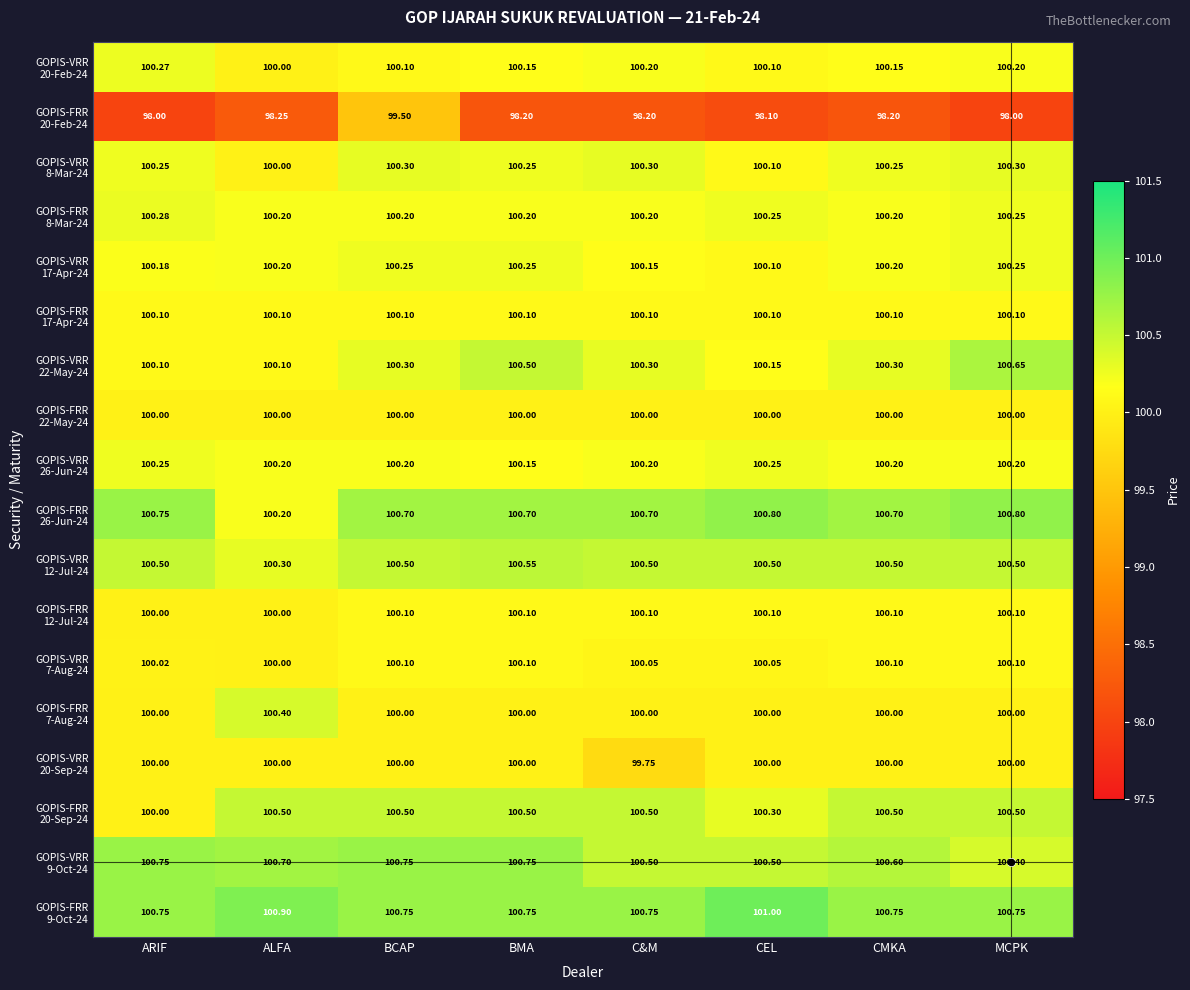

Which category has the highest value across all series?

CEL